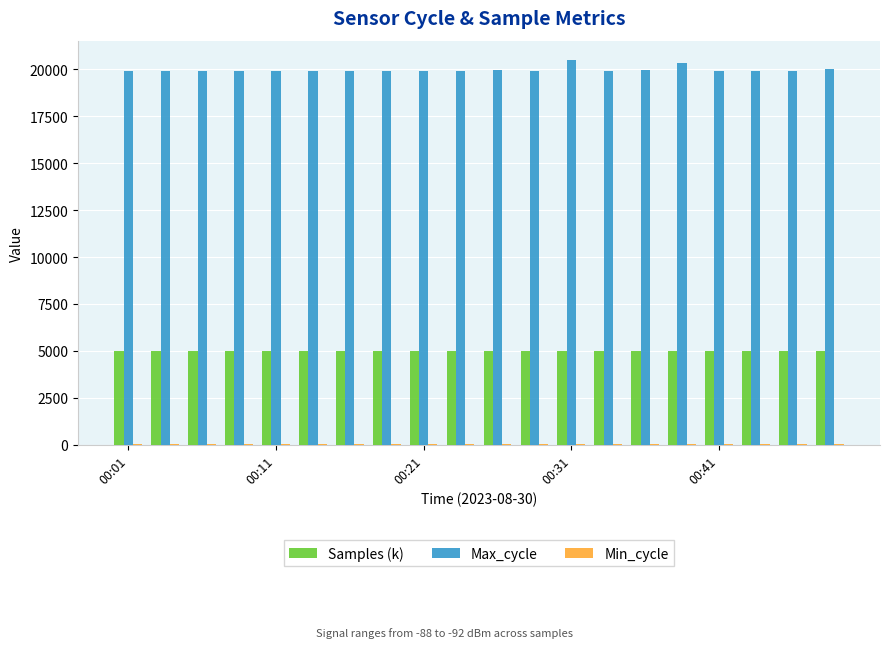

How many values in the Samples (k) series exceed 4989?

10